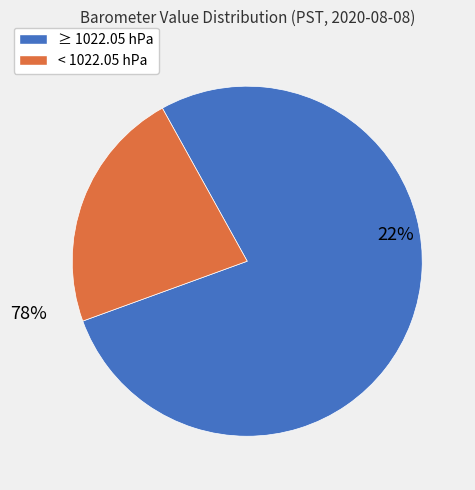

How much of the chart is everything except 20?

97.5%